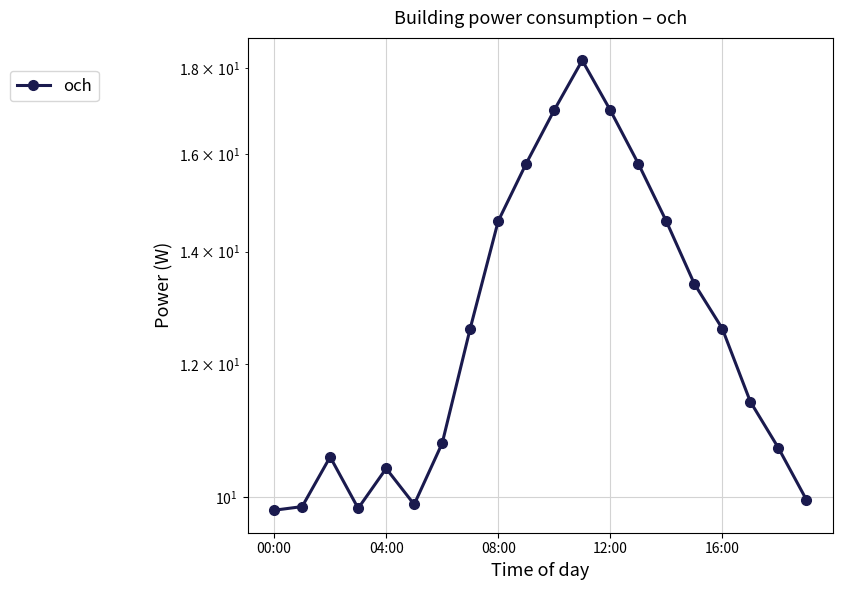

What is the value of the 11th point from the left?

17.0